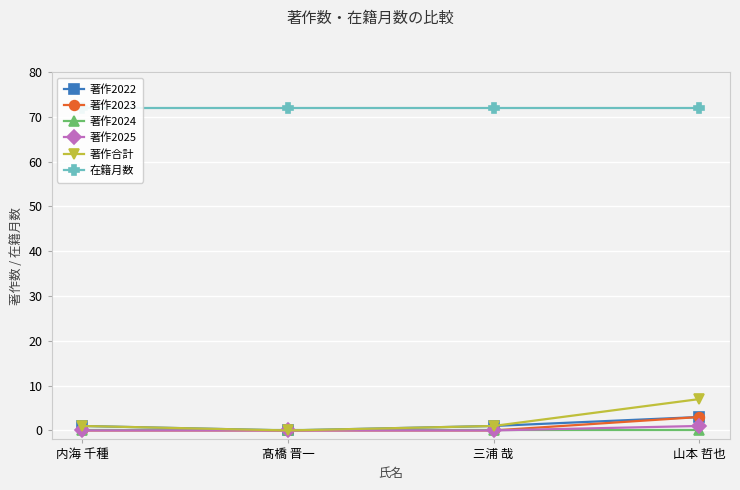

Reading right to left, what are all the values shown in this chart?

著作2022: 山本 哲也=3	三浦 哉=1	髙橋 晋一=0	内海 千種=1
著作2023: 山本 哲也=3	三浦 哉=0	髙橋 晋一=0	内海 千種=0
著作2024: 山本 哲也=0	三浦 哉=0	髙橋 晋一=0	内海 千種=0
著作2025: 山本 哲也=1	三浦 哉=0	髙橋 晋一=0	内海 千種=0
著作合計: 山本 哲也=7	三浦 哉=1	髙橋 晋一=0	内海 千種=1
在籍月数: 山本 哲也=72	三浦 哉=72	髙橋 晋一=72	内海 千種=72